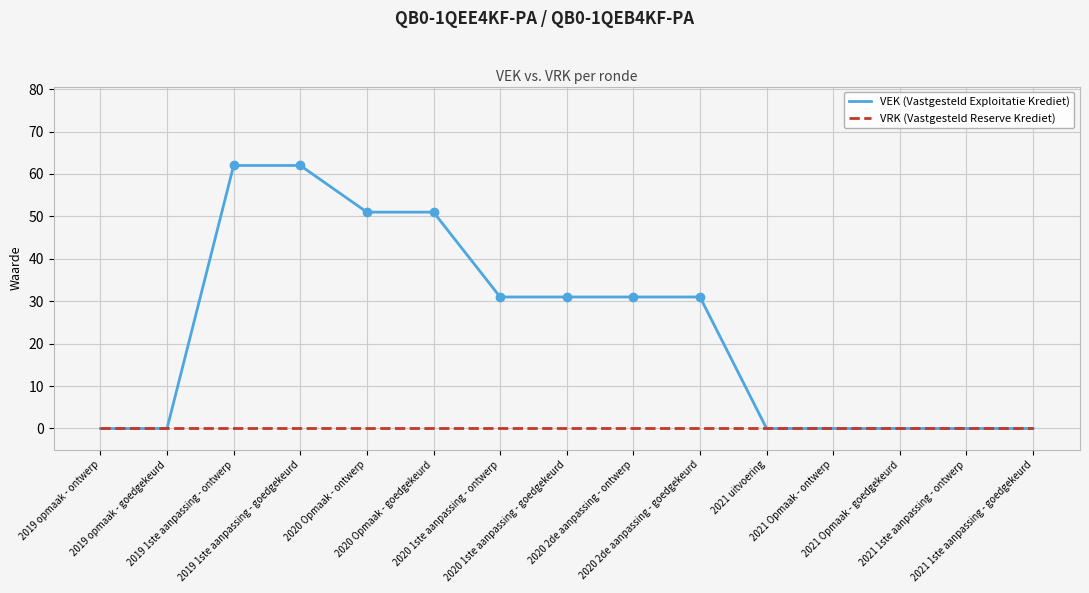

Which series has the largest total across all categories?

VEK (Vastgesteld Exploitatie Krediet)